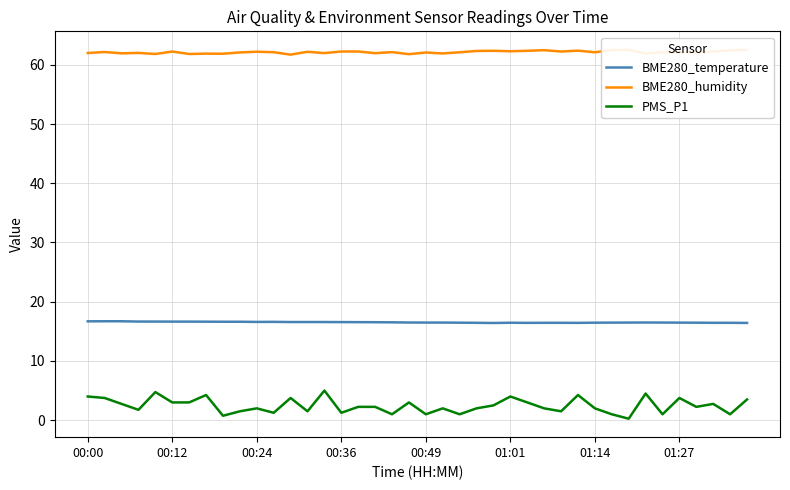

The value of BME280_temperature at 00:12 is 5.9. True or false?

False